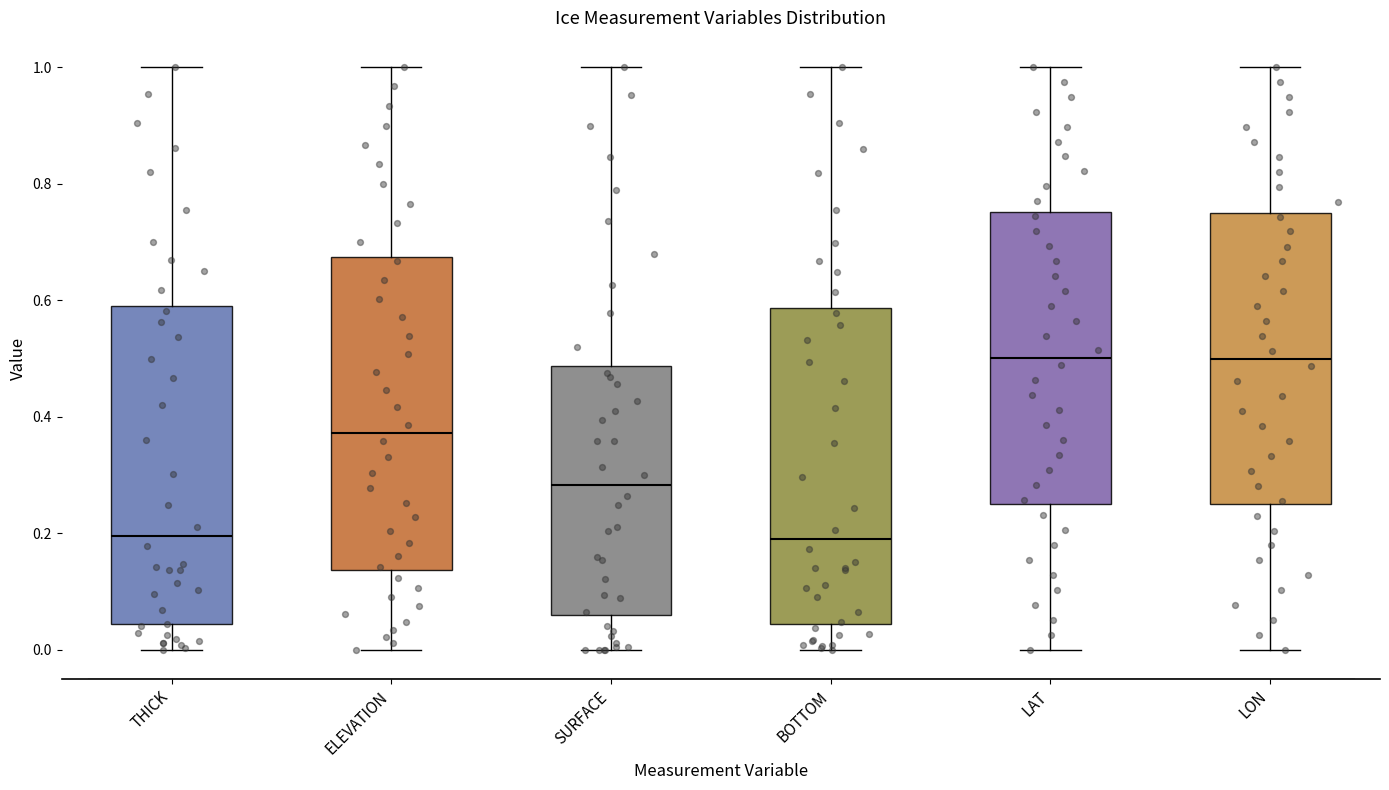

Reading left to right, read every box against the y-axis: the position of its median line, the range the box covers, and the ends of its whiskers. The values are not printed on the chart, so give them approximately, as read against the axis.

THICK: median 0.20, box 0.04 to 0.60, whiskers 0.00 to 1.00
ELEVATION: median 0.38, box 0.14 to 0.68, whiskers 0.00 to 1.00
SURFACE: median 0.28, box 0.06 to 0.48, whiskers 0.00 to 1.00
BOTTOM: median 0.20, box 0.04 to 0.58, whiskers 0.00 to 1.00
LAT: median 0.50, box 0.26 to 0.76, whiskers 0.00 to 1.00
LON: median 0.50, box 0.24 to 0.74, whiskers 0.00 to 1.00